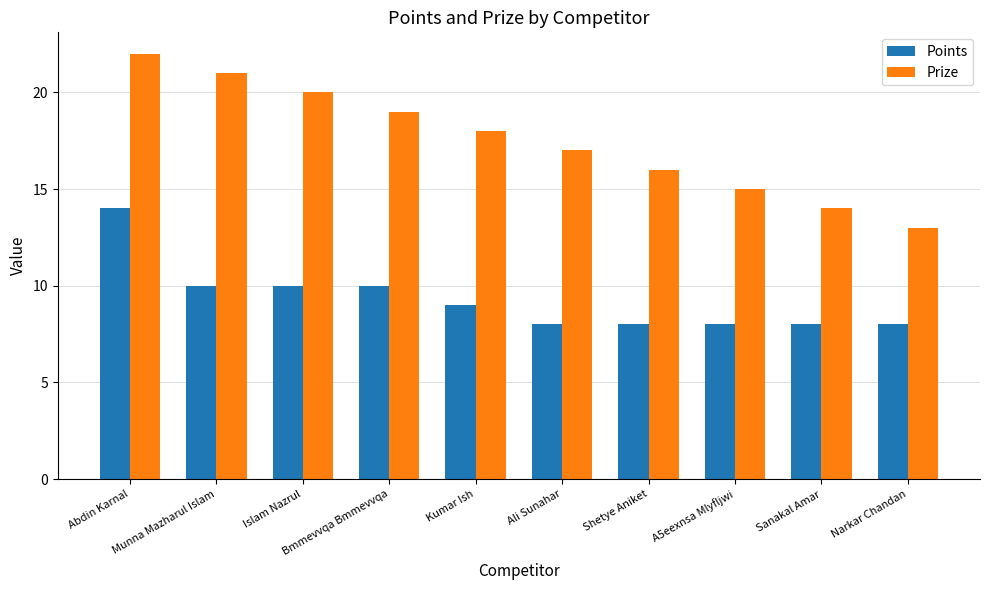

The value of Points at A5eexnsa Mlyfljwi is 8. True or false?

True